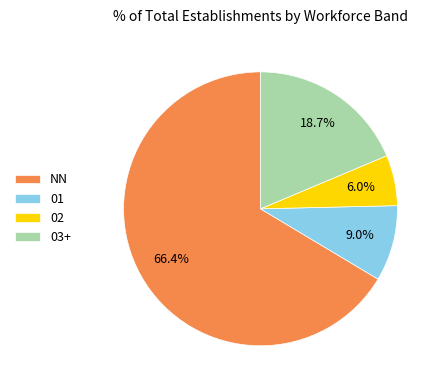

Between NN and 02, which is larger?

NN